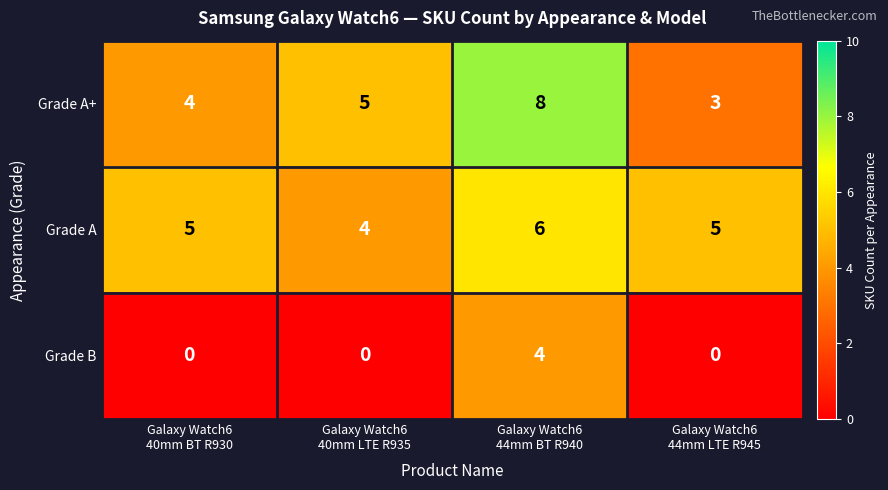

Rank the series by their maximum value, from lowest to highest.

Grade B, Grade A, Grade A+